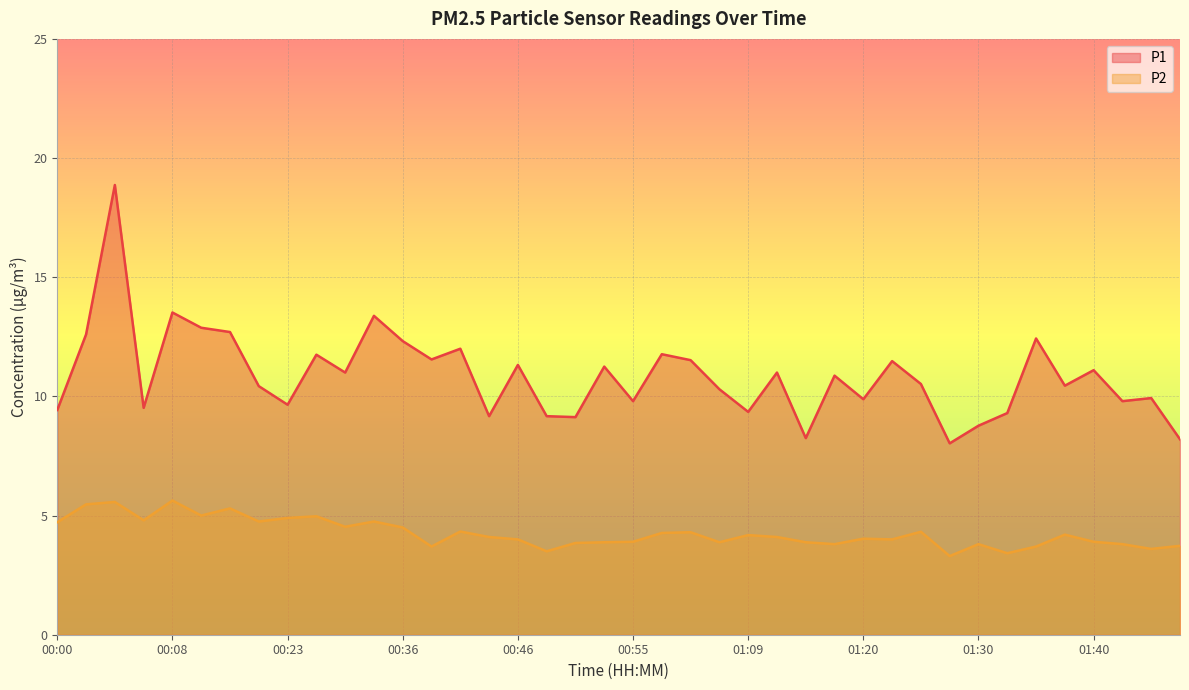

At how many categories does at least one series exceed 4?

40